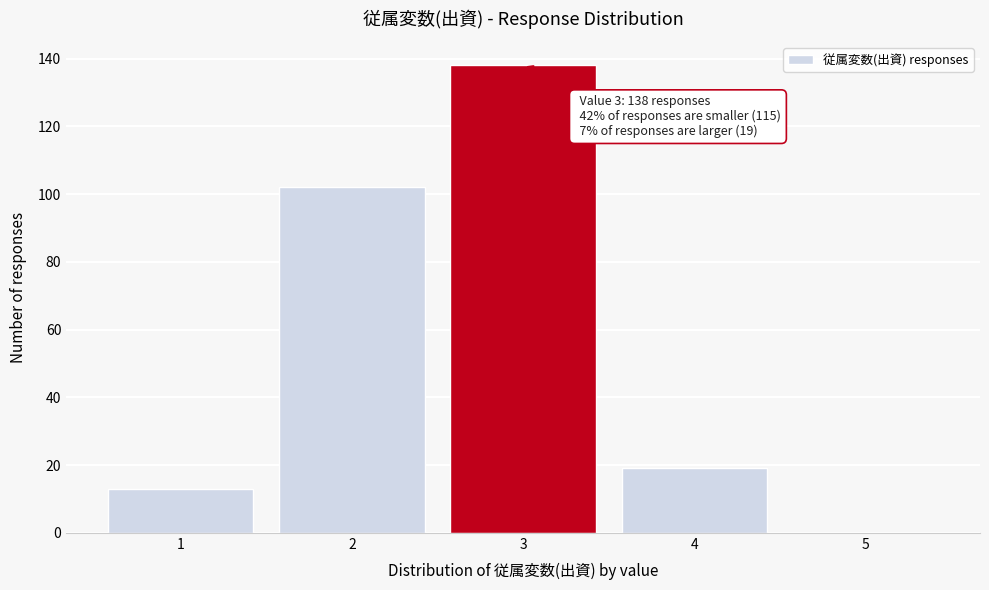

Reading left to right, transcribe all the data shown in this chart.

1=13	2=102	3=138	4=19	5=0